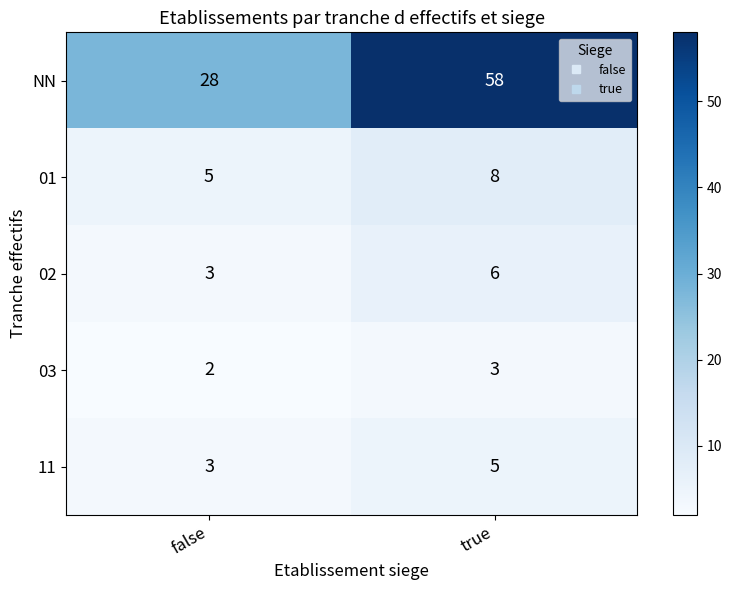

List the labels in order of NN value, largest first.

true, false